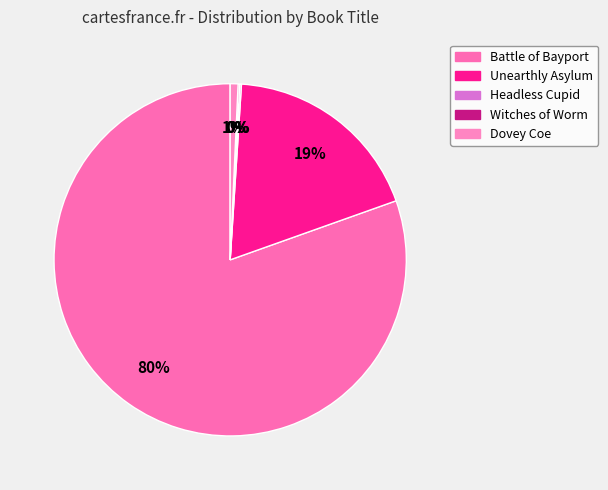

What is the largest slice in the pie chart?

Battle of Bayport